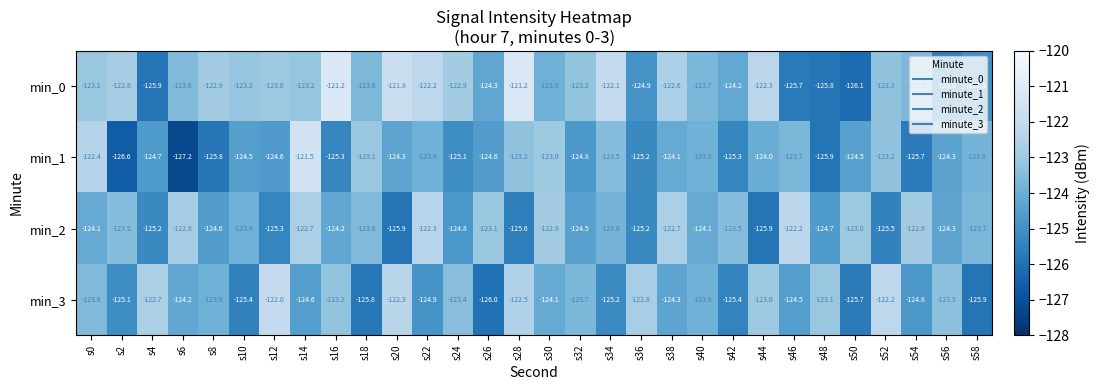

What is the average value of the min_3 series?

-124.0